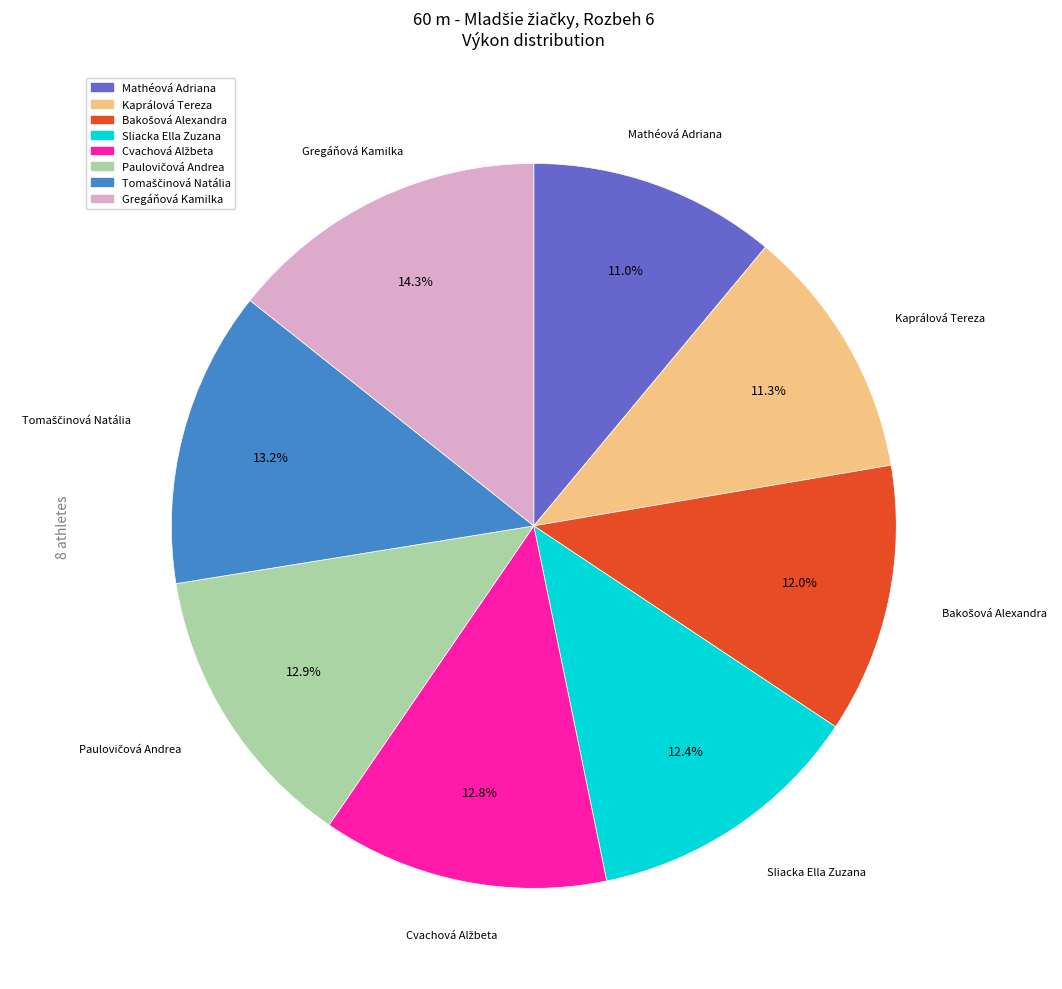

Which slice is the largest?

Gregáňová Kamilka